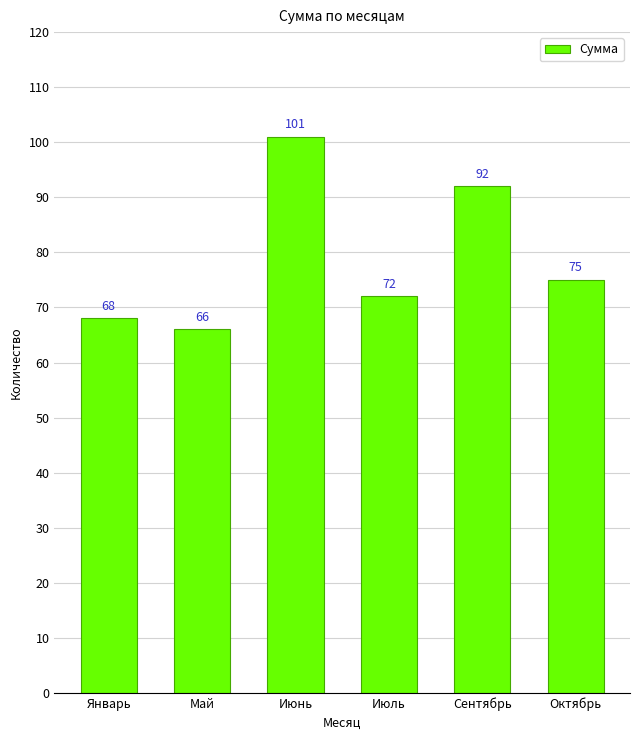

What position from the left is Май?

2